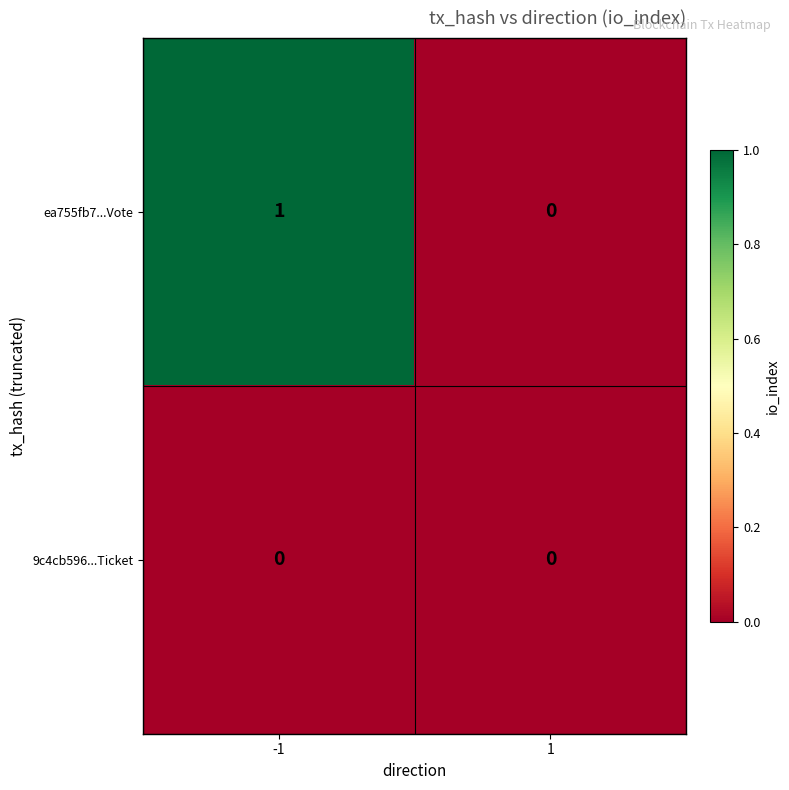

The value of ea755fb7...Vote at -1 is 1. True or false?

True